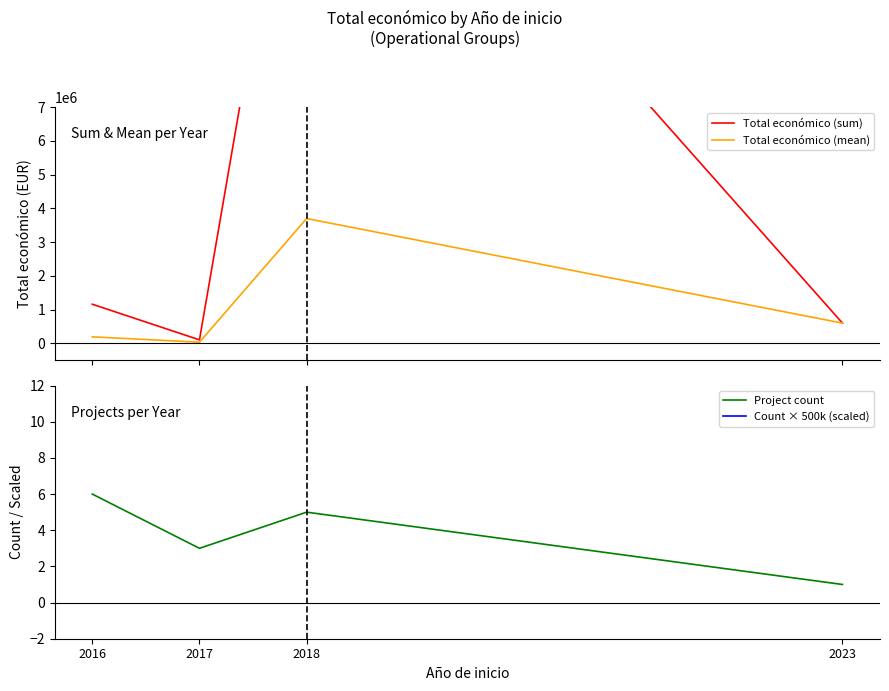

What is the value of the Project count point at the 1st from the left?

6.0